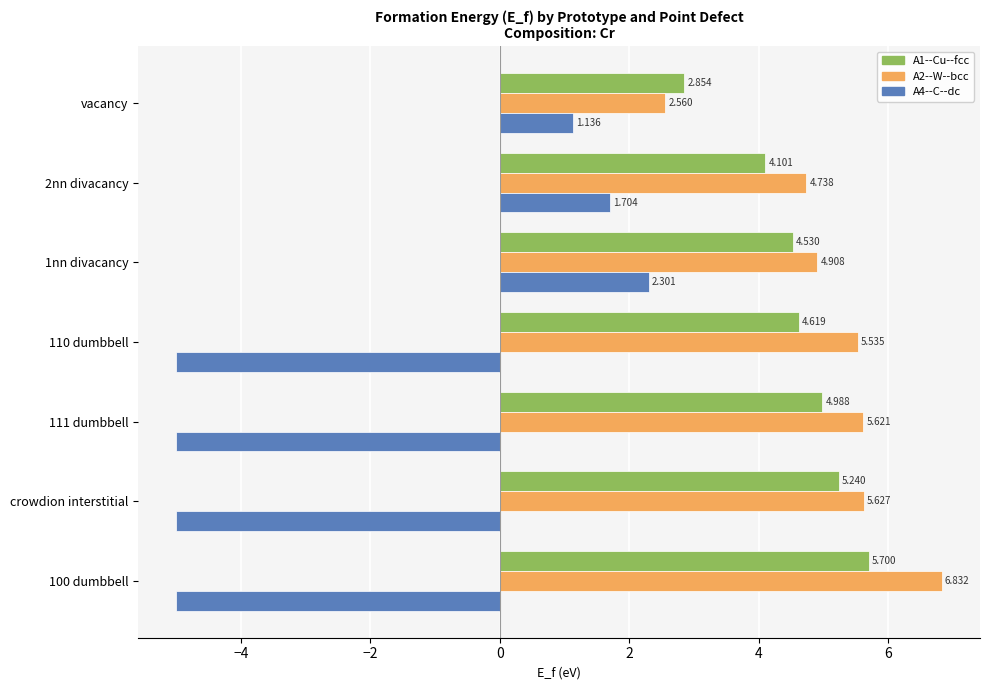

Where is A1--Cu--fcc nearest to the value 4?

2nn divacancy